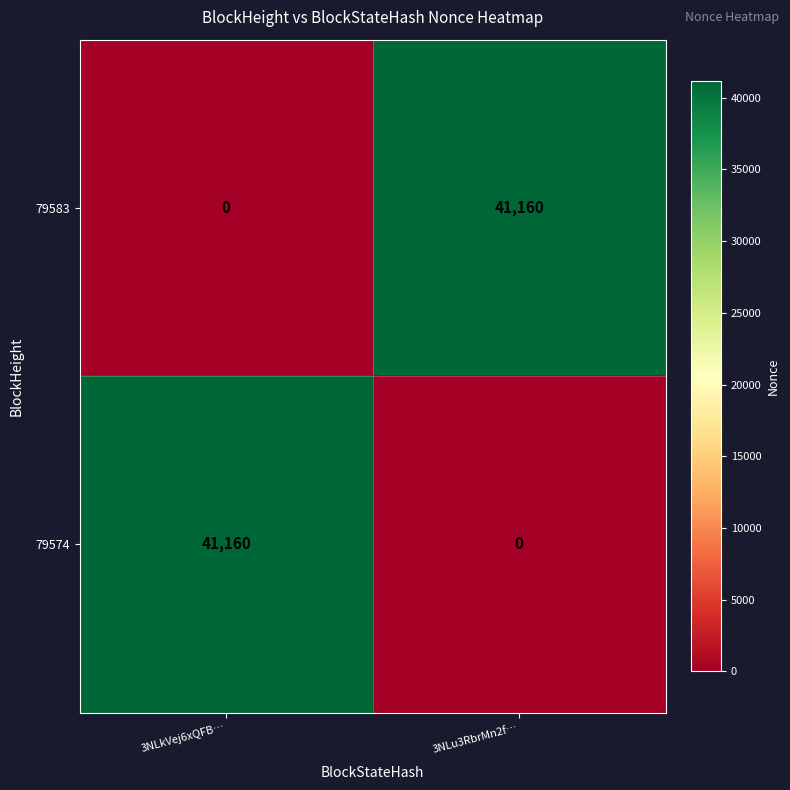

Rank the series at 3NLkVej6xQFB… from lowest to highest value.

79583, 79574